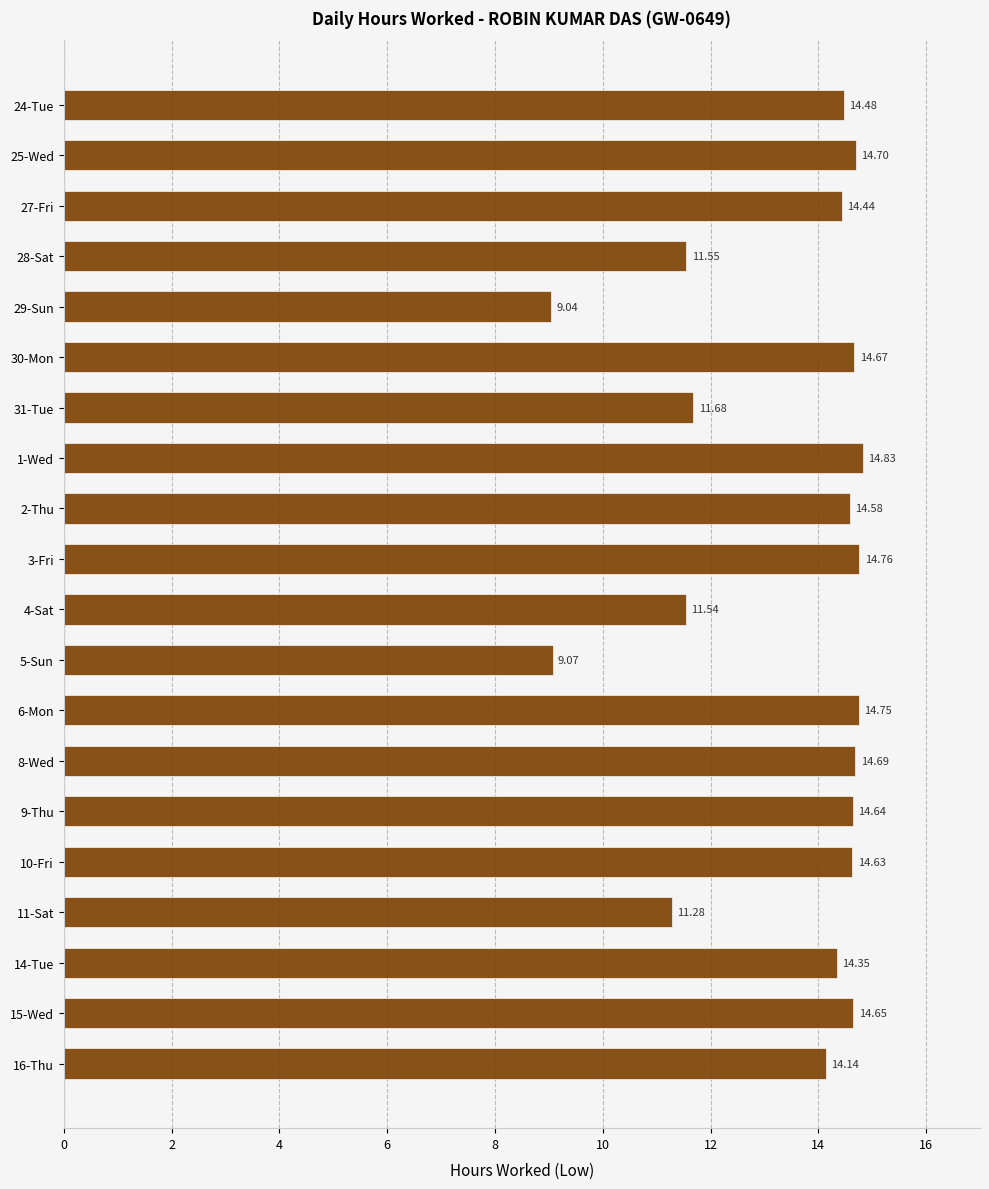

Count the number of data series in this chart.

1